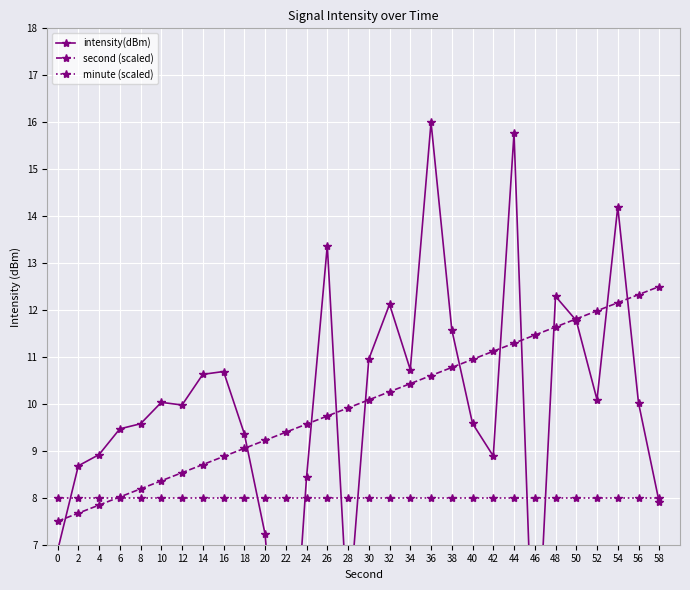

Does the chart display data point markers on the line(s)?

Yes